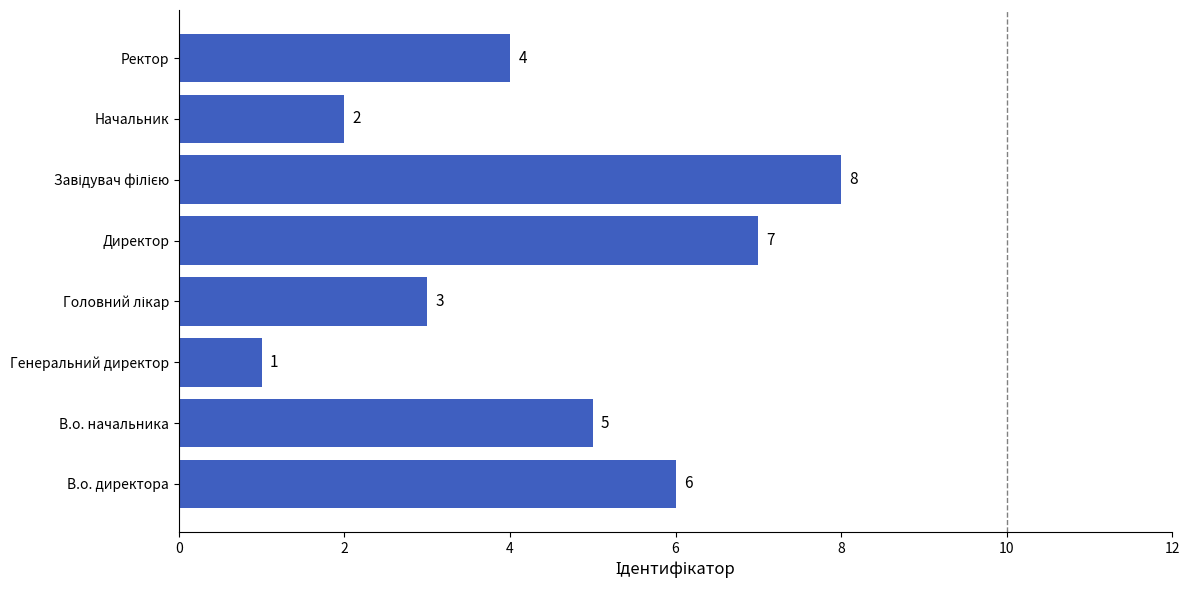

What is the ratio of the value at В.о. директора to the value at Директор?

0.9